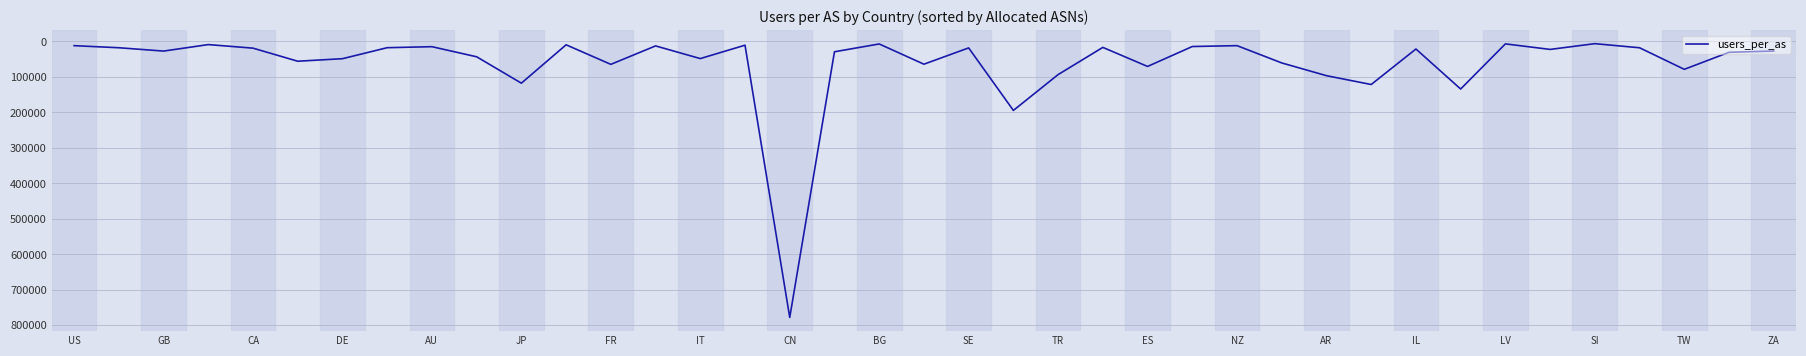

How many lines are shown in the chart?

1